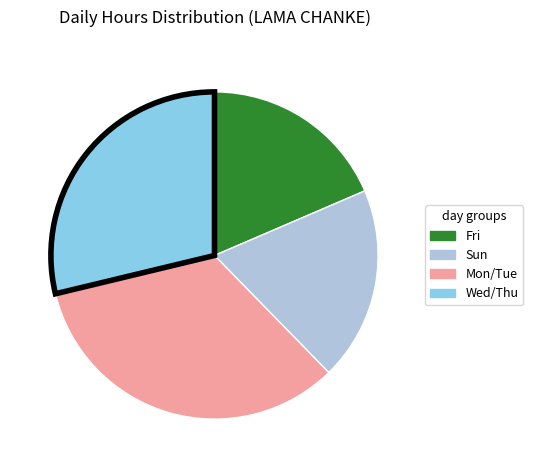

Does any single category account for the majority?

No